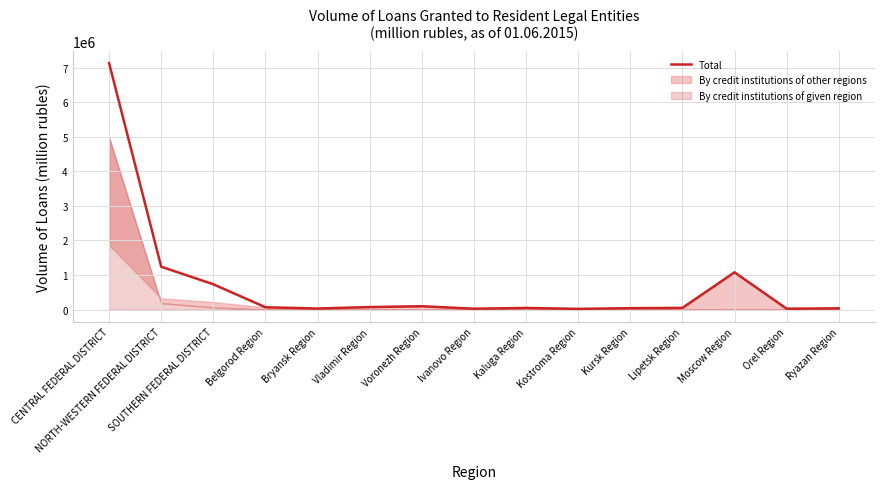

What is the ratio of the value at Voronezh Region to the value at Kaluga Region?

2.1